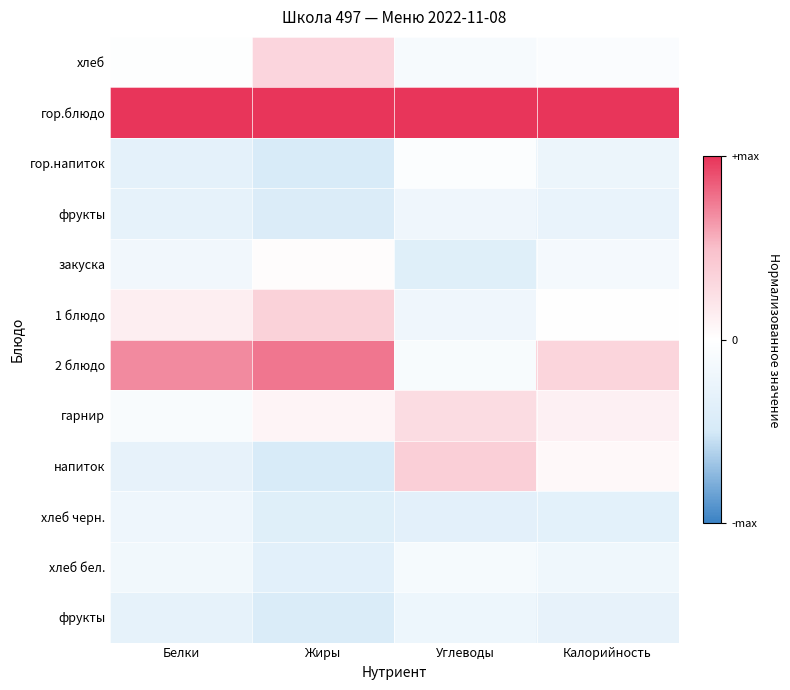

Which category has the lowest value across all series?

Жиры